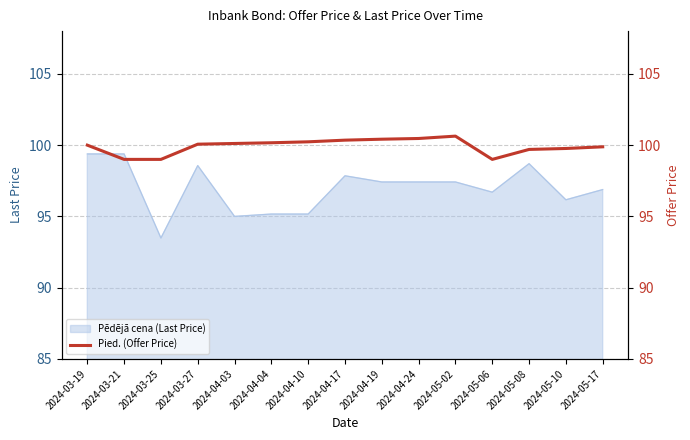

What is the change in value from 2024-04-19 to 2024-05-17?

-0.5